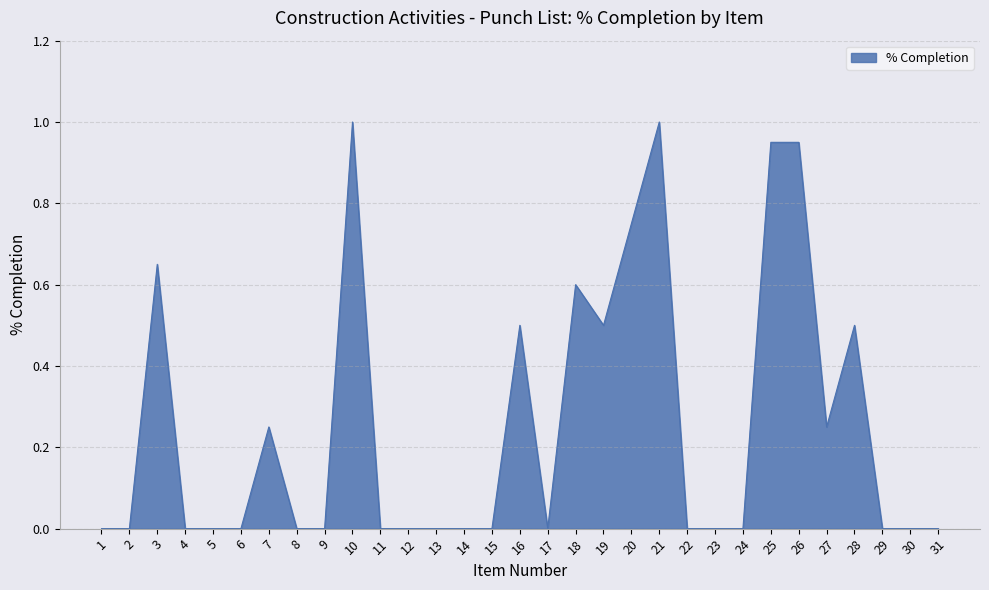

What is the difference between the maximum and minimum values?

1.0